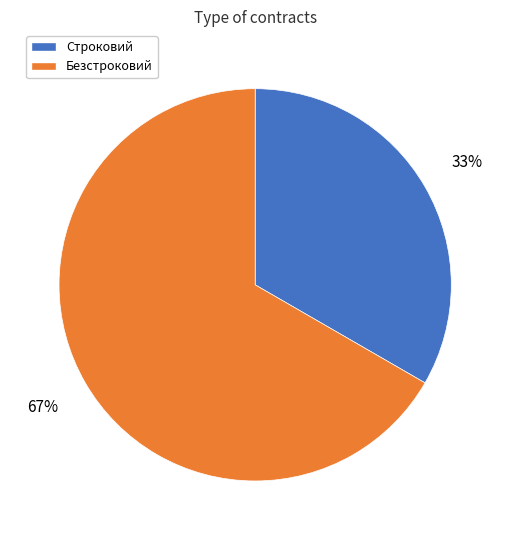

What is the smallest slice in the pie chart?

Строковий